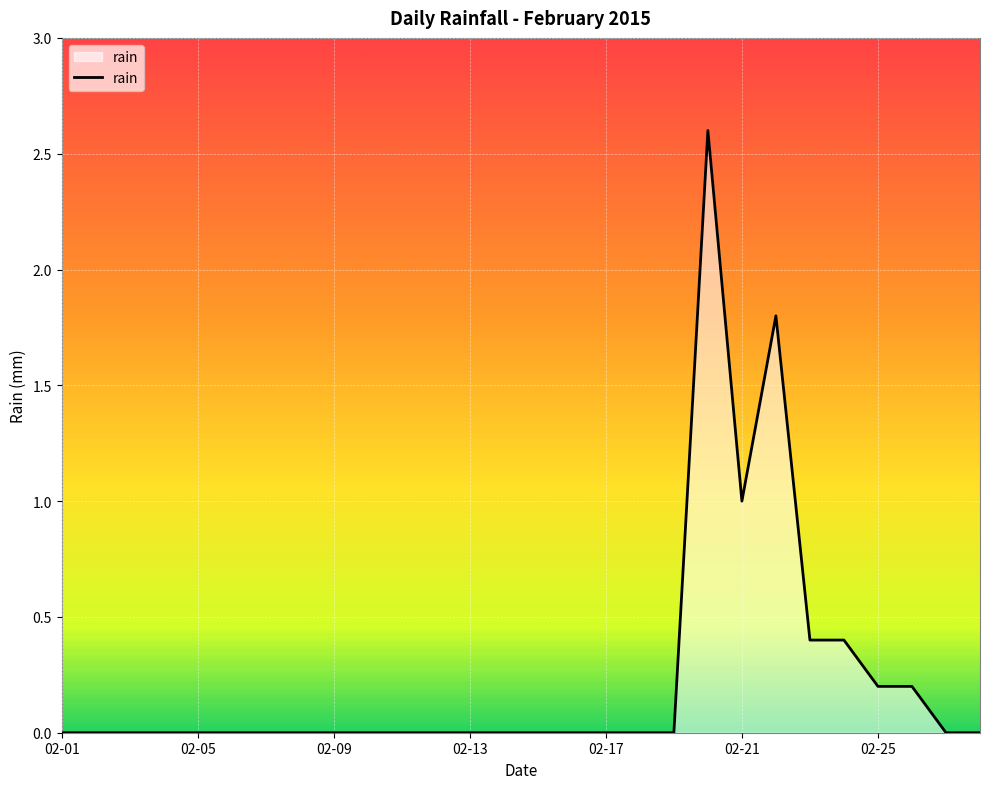

What is the greatest value displayed?

2.6